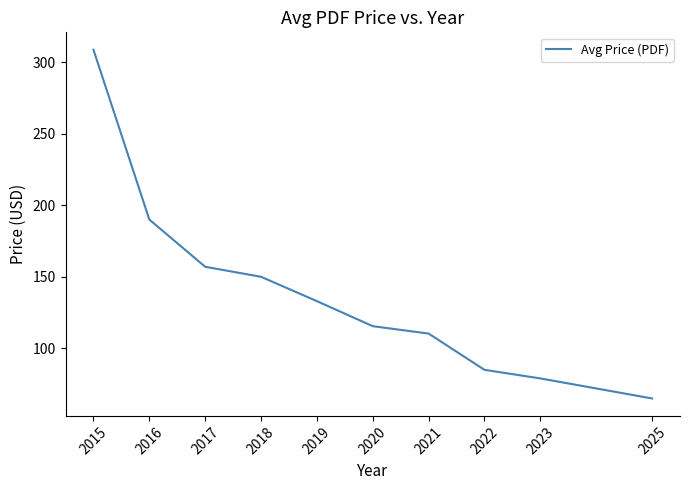

Reading right to left, transcribe all the data shown in this chart.

2025=65.0	2023=79.0	2022=85.0	2021=110.3	2020=115.5	2019=133.0	2018=150.0	2017=157.0	2016=190.0	2015=308.6